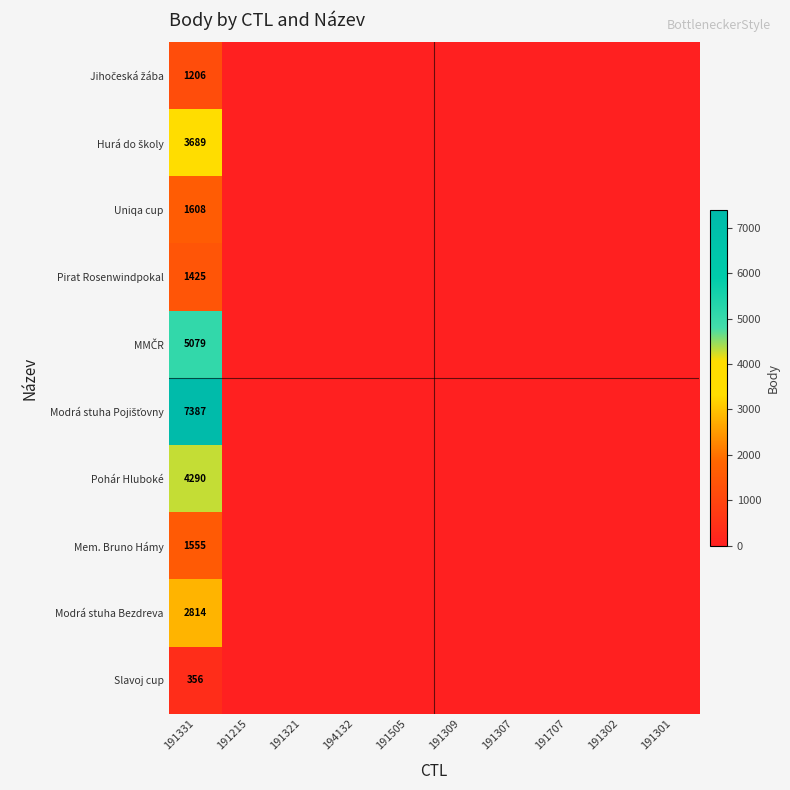

True or false: Pirat Rosenwindpokal has a value of 0 at 191309.

True